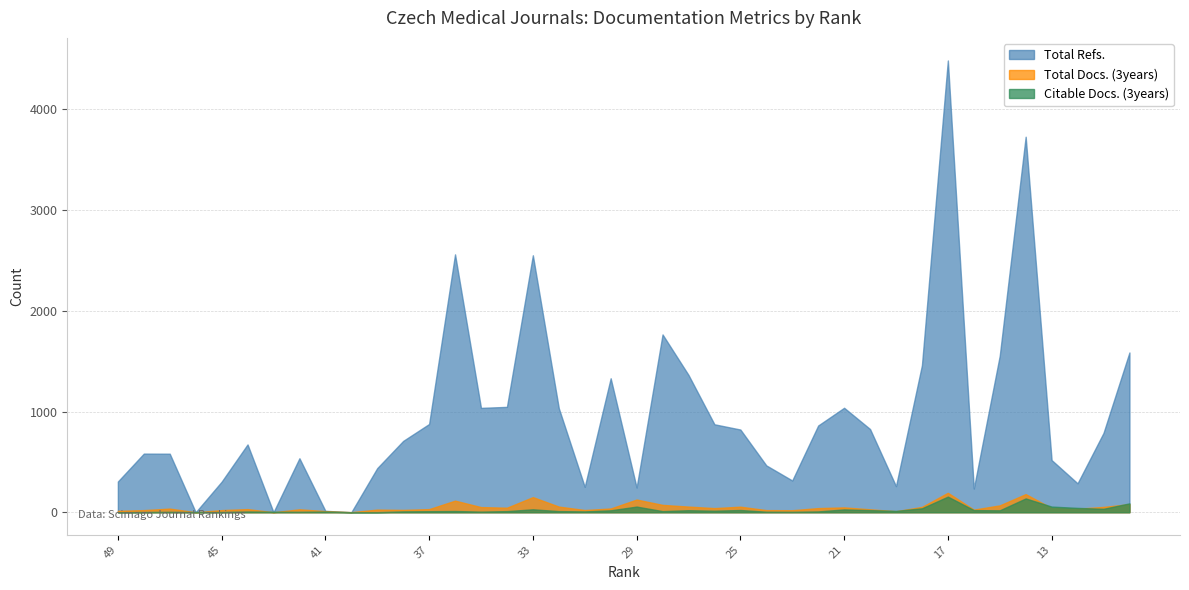

Which series ends up on top after the final intersection of Citable Docs. (3years) and Total Refs.?

Total Refs.